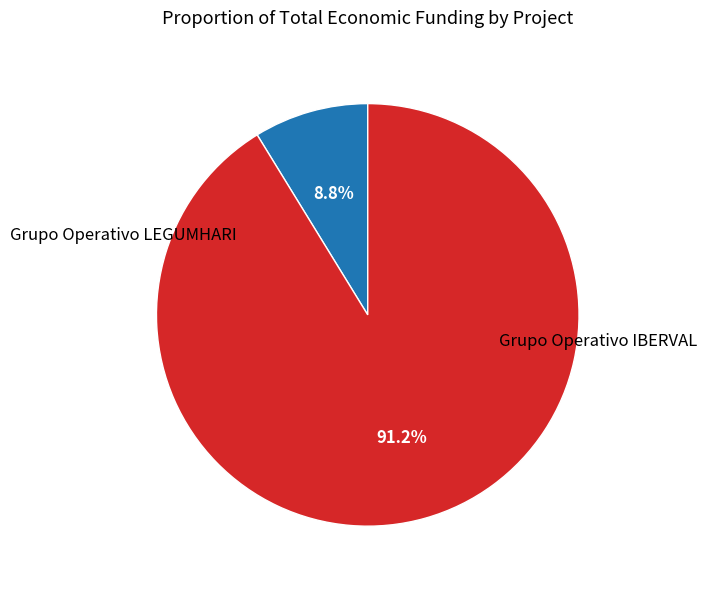

To the nearest percent, what is the average slice percentage?

50%